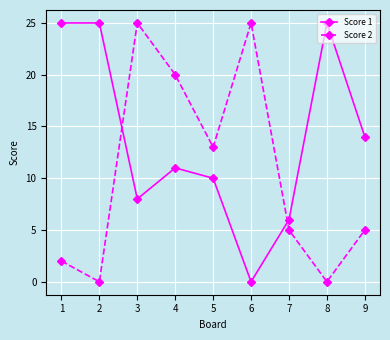

Does the chart have visible grid lines?

Yes